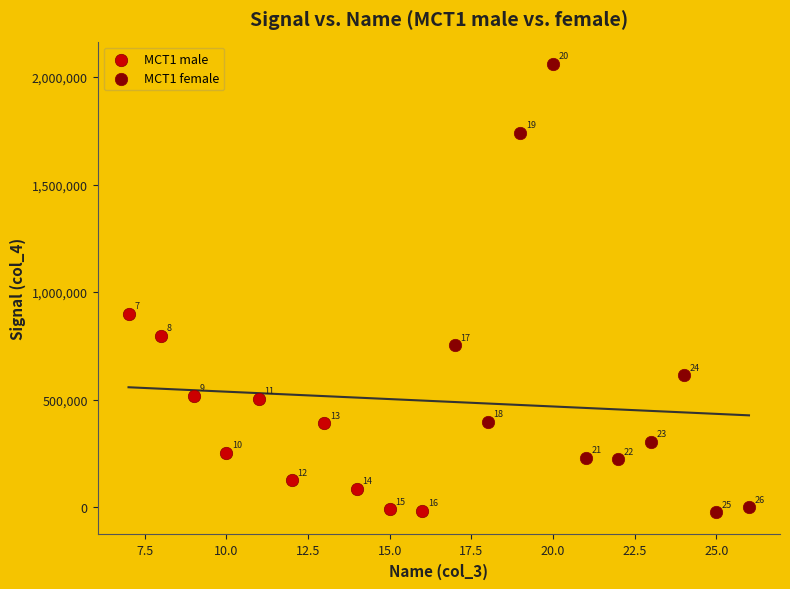

Which series contains the highest Y value?

MCT1 female